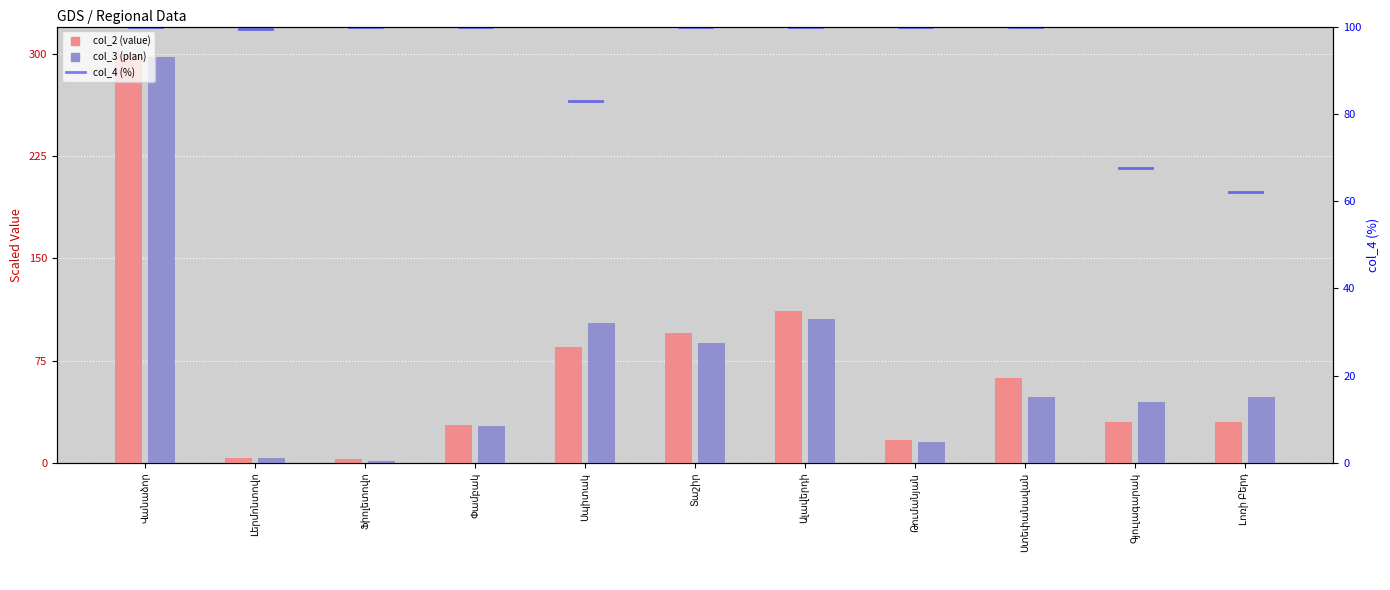

Is it true that col_2 equals 95.5 at Տաշիր?

True